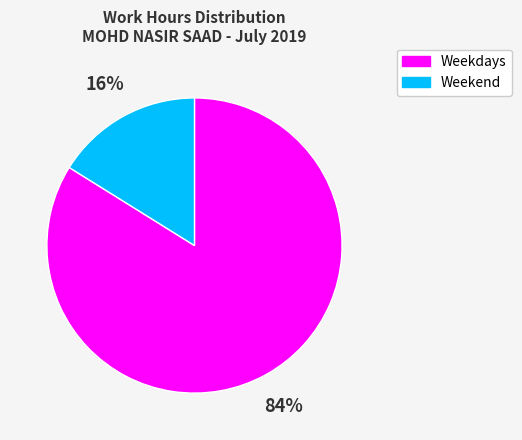

How many slices are in this pie chart?

2